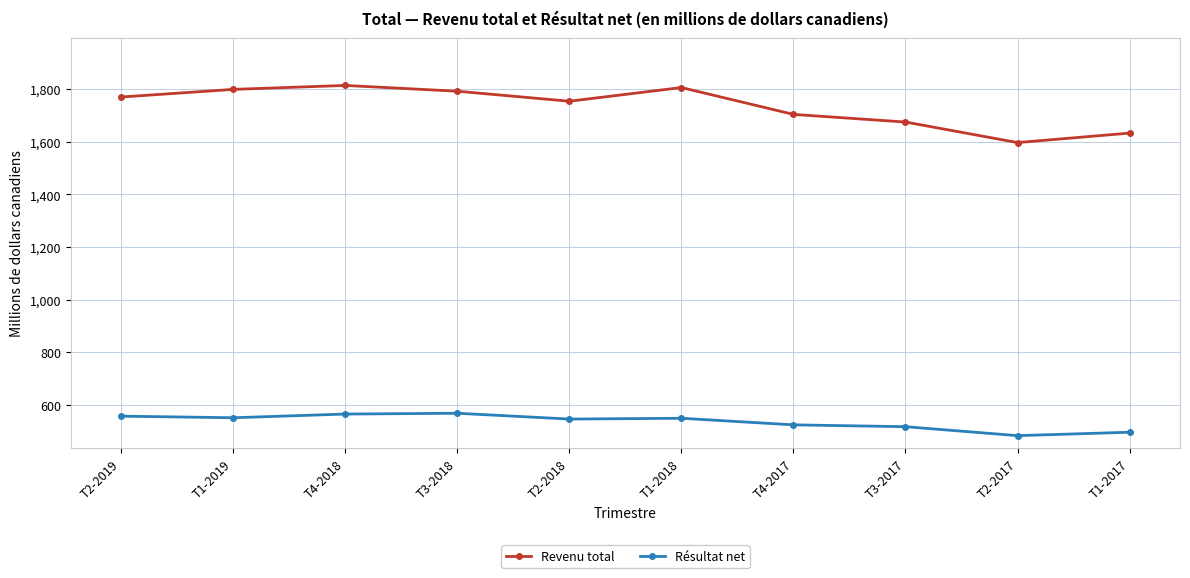

What is the value of the Revenu total point at the 9th from the left?

1597